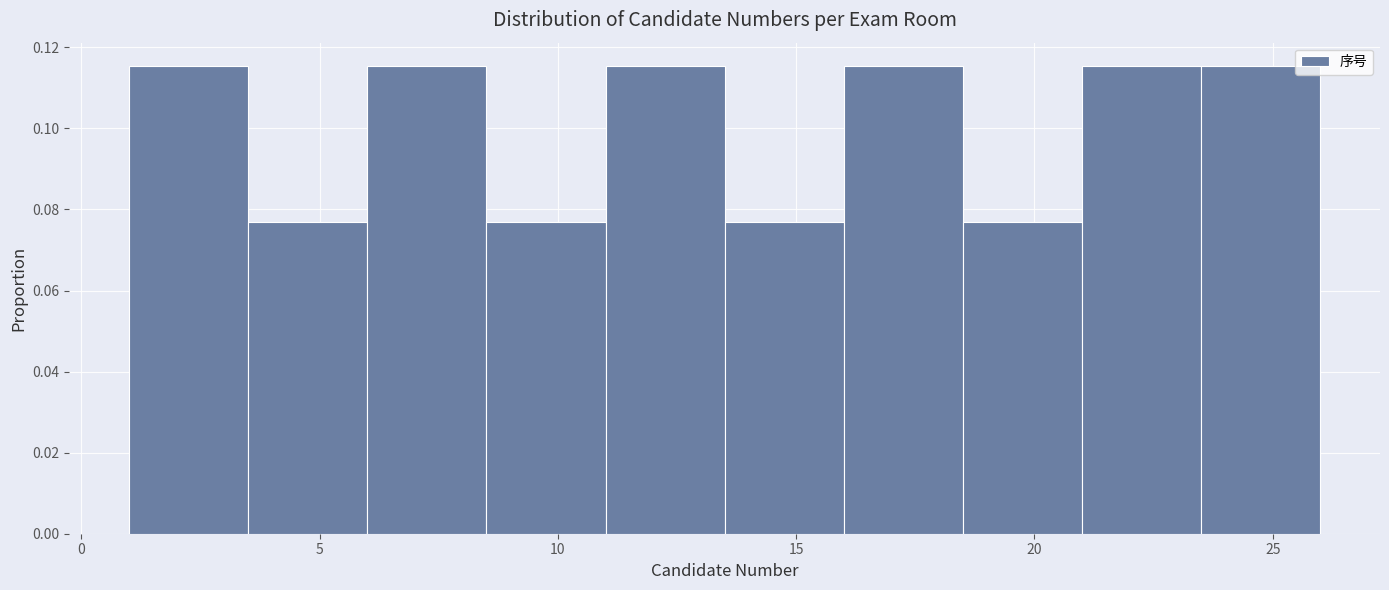

Reading left to right, transcribe this chart: for each bar, give the range it covers on the x-axis and its height. The values are not printed on the chart, so give them approximately, as read against the axis.

1.0 to 3.5: 0.116
3.5 to 6.0: 0.076
6.0 to 8.5: 0.116
8.5 to 11.0: 0.076
11.0 to 13.5: 0.116
13.5 to 16.0: 0.076
16.0 to 18.5: 0.116
18.5 to 21.0: 0.076
21.0 to 23.5: 0.116
23.5 to 26.0: 0.116